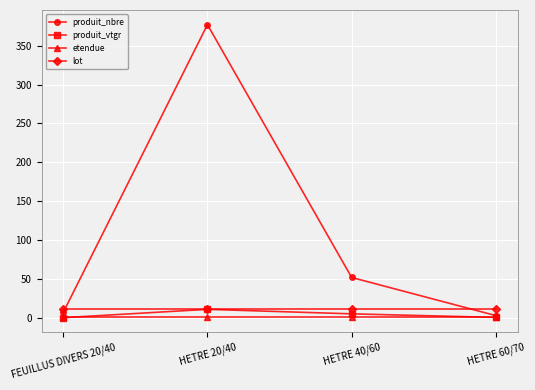

Does the chart display data point markers on the line(s)?

Yes